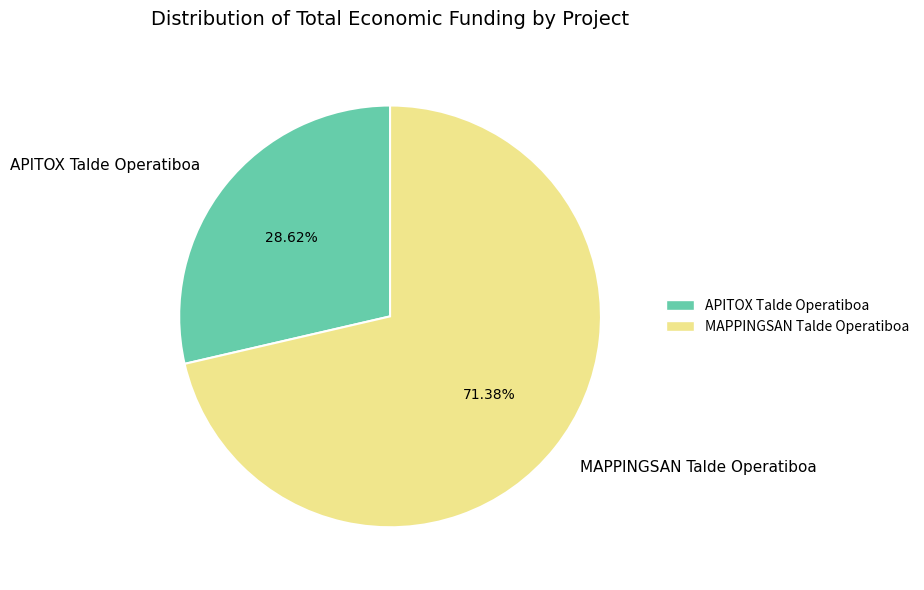

What is the smallest slice in the pie chart?

APITOX Talde Operatiboa